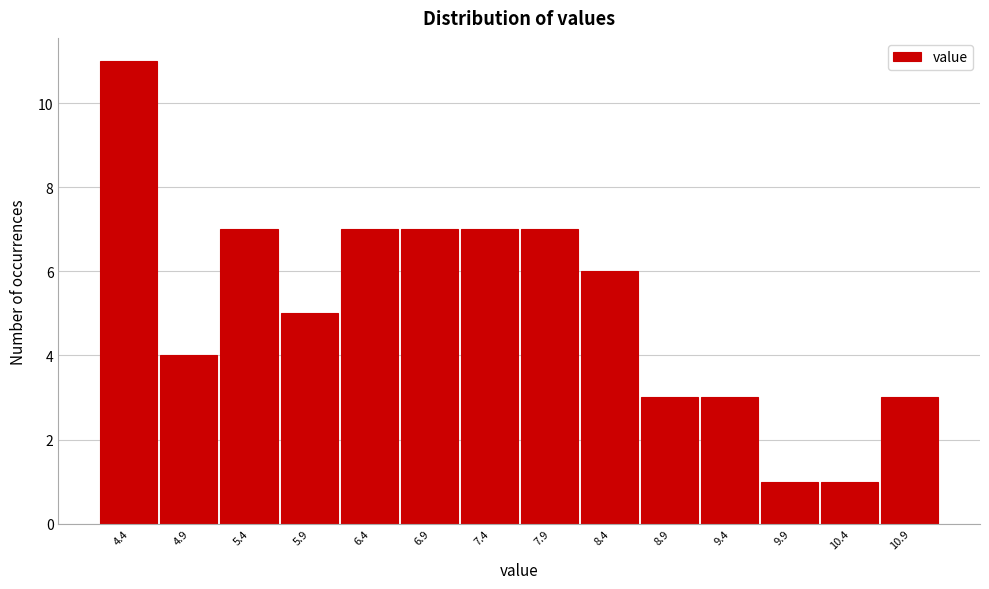

Reading left to right, transcribe all the data shown in this chart.

4.4=11	4.9=4	5.4=7	5.9=5	6.4=7	6.9=7	7.4=7	7.9=7	8.4=6	8.9=3	9.4=3	9.9=1	10.4=1	10.9=3